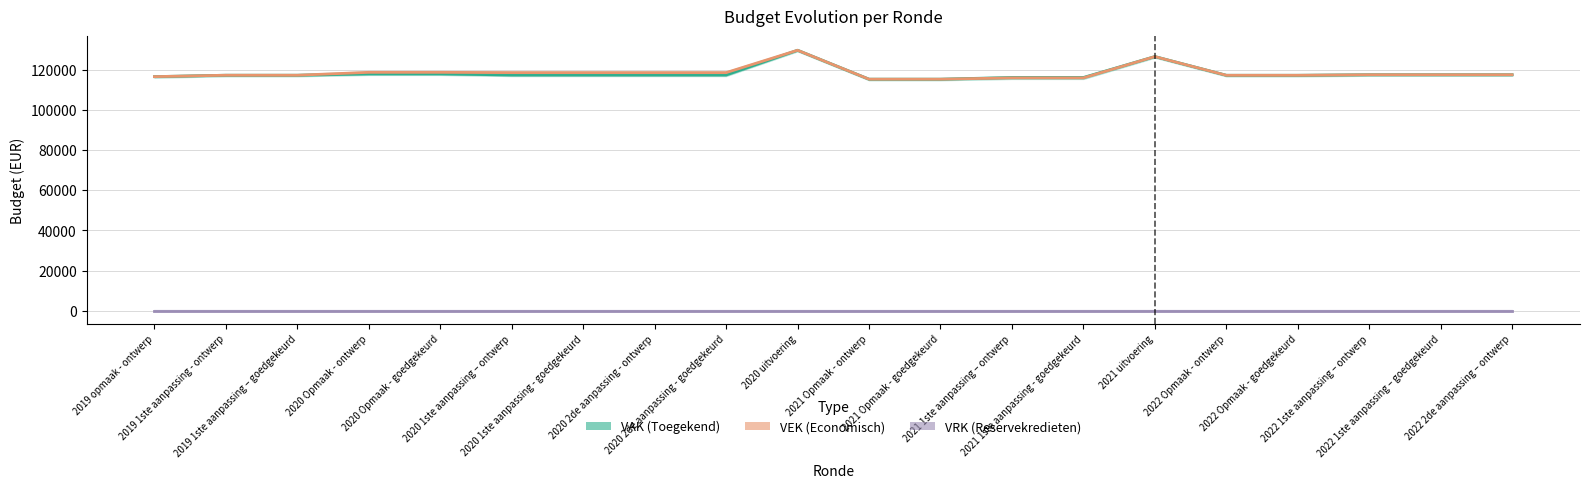

What is the difference between the VAK values at 2022 1ste aanpassing – goedgekeurd and 2021 Opmaak - goedgekeurd?

2207